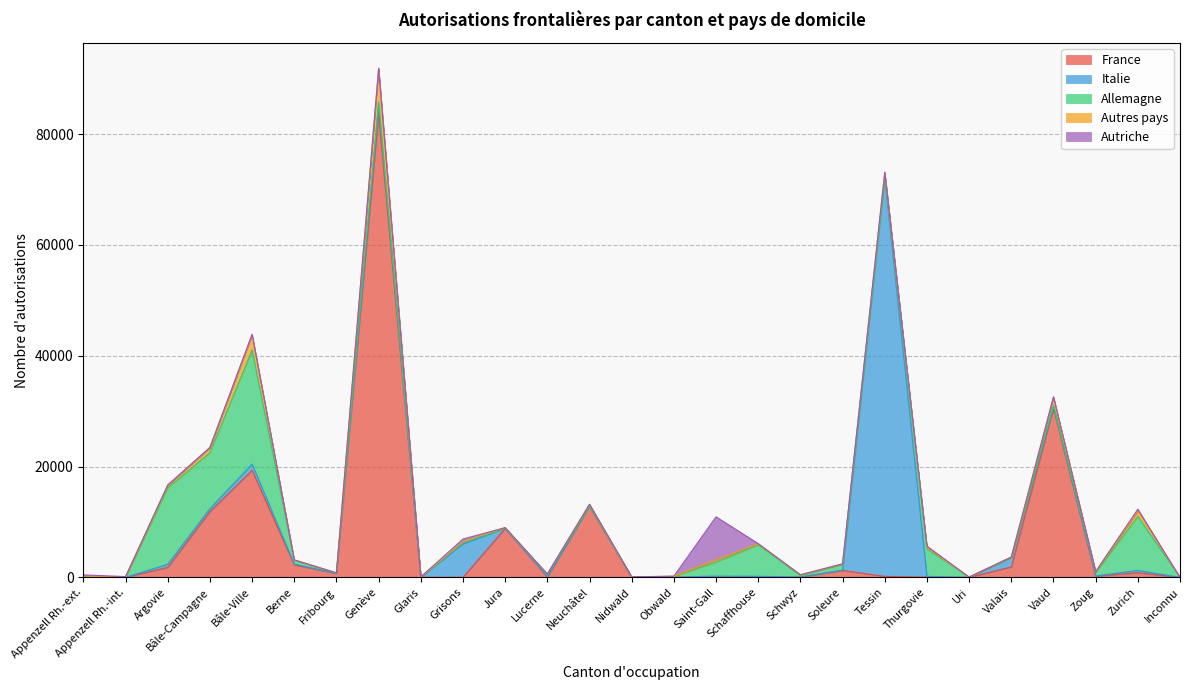

Does the chart have visible grid lines?

Yes